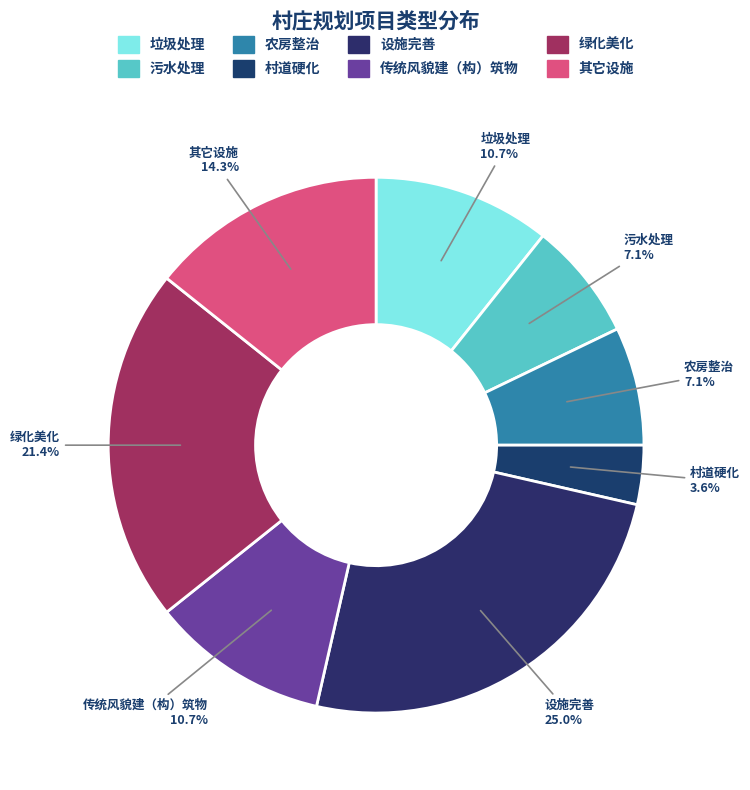

Between 其它设施 and 农房整治, which is larger?

其它设施